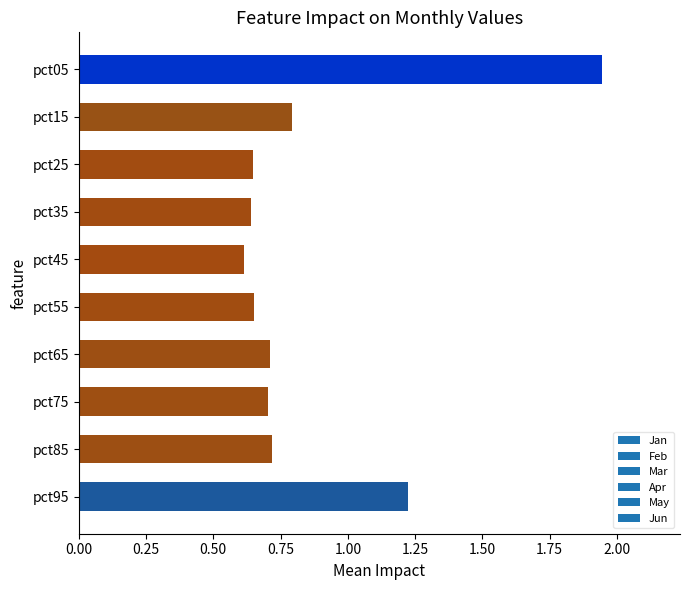

Which label corresponds to the largest value in the chart?

pct05